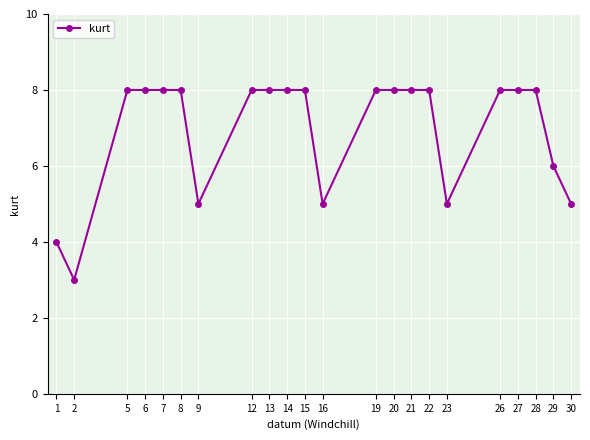

What is the approximate value at 30?

5